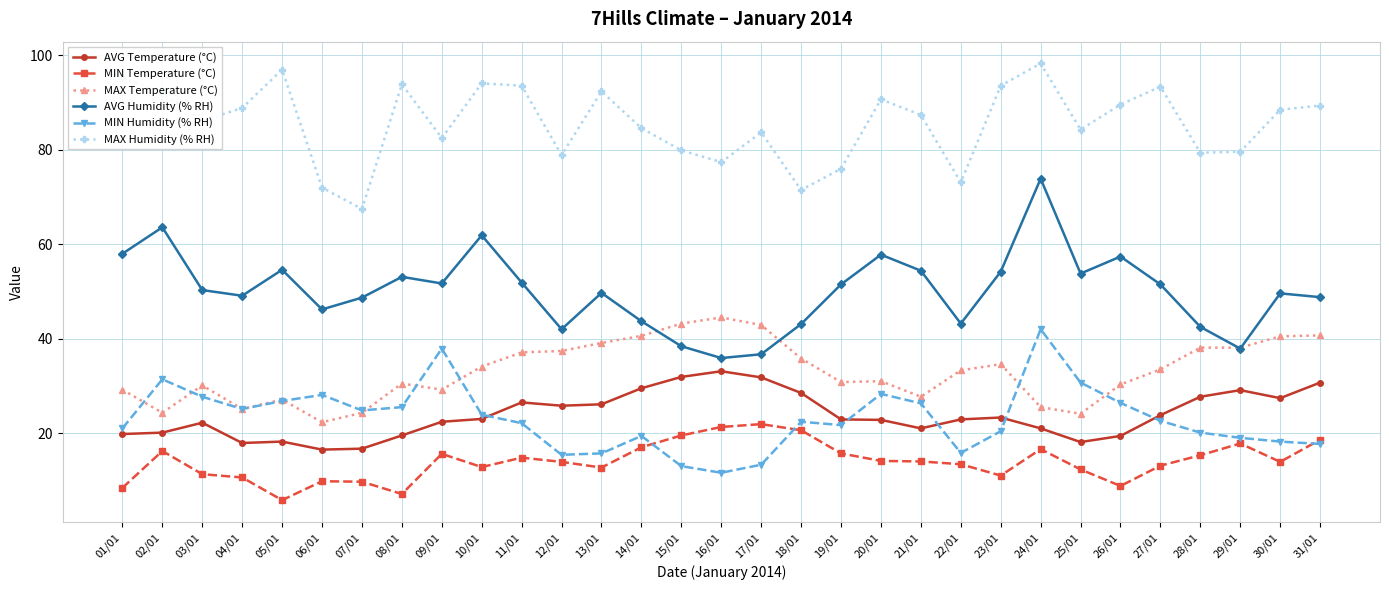

What is the value of the AVG Temperature (°C) point at the 8th from the left?

19.5